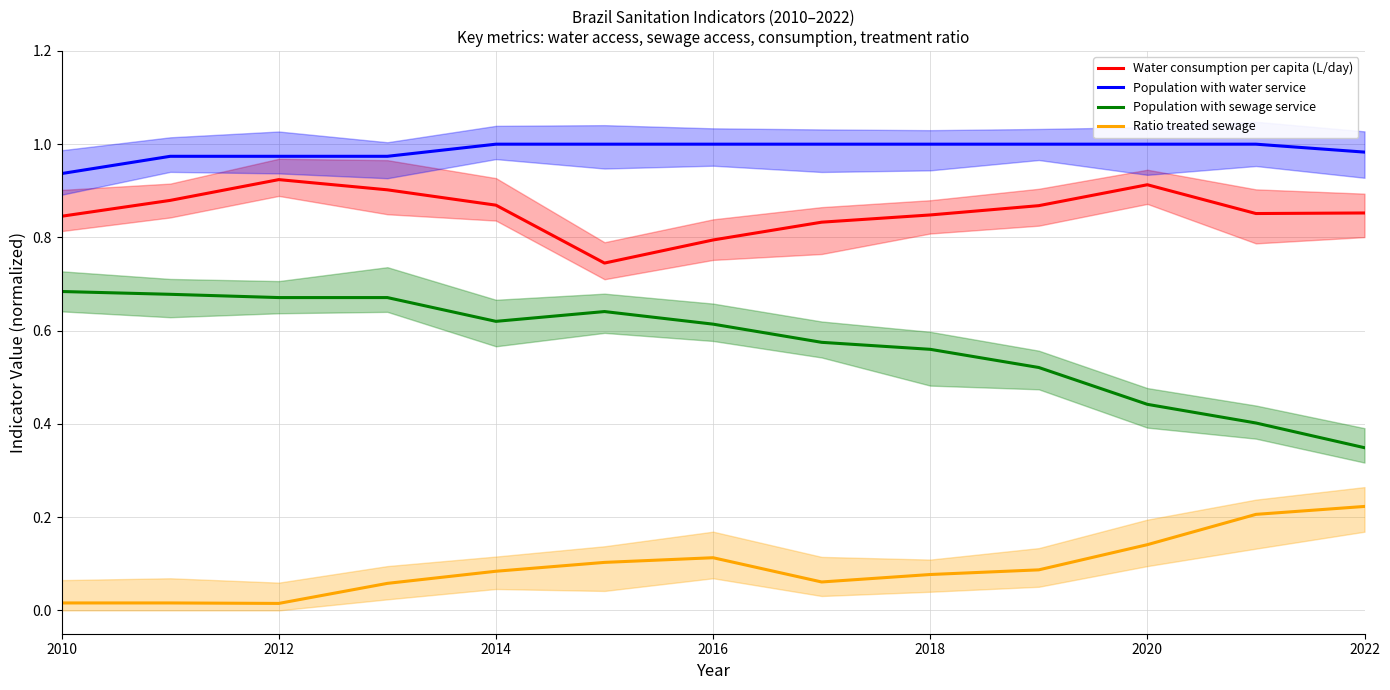

What is the value of the Ratio treated sewage point at the 5th from the left?

0.1